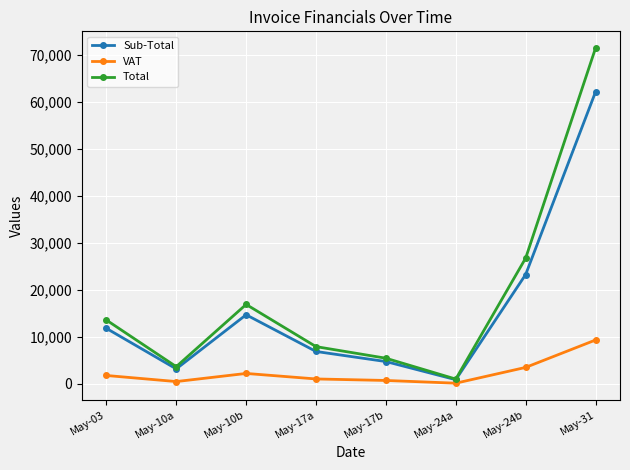

What is the sum of all Total values?

146783.9